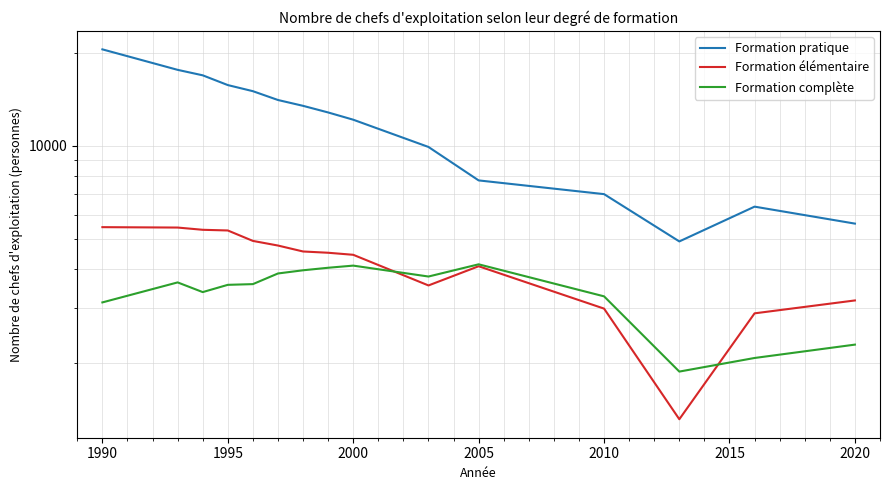

The Formation complète series shows 3566 at 1995. True or false?

True